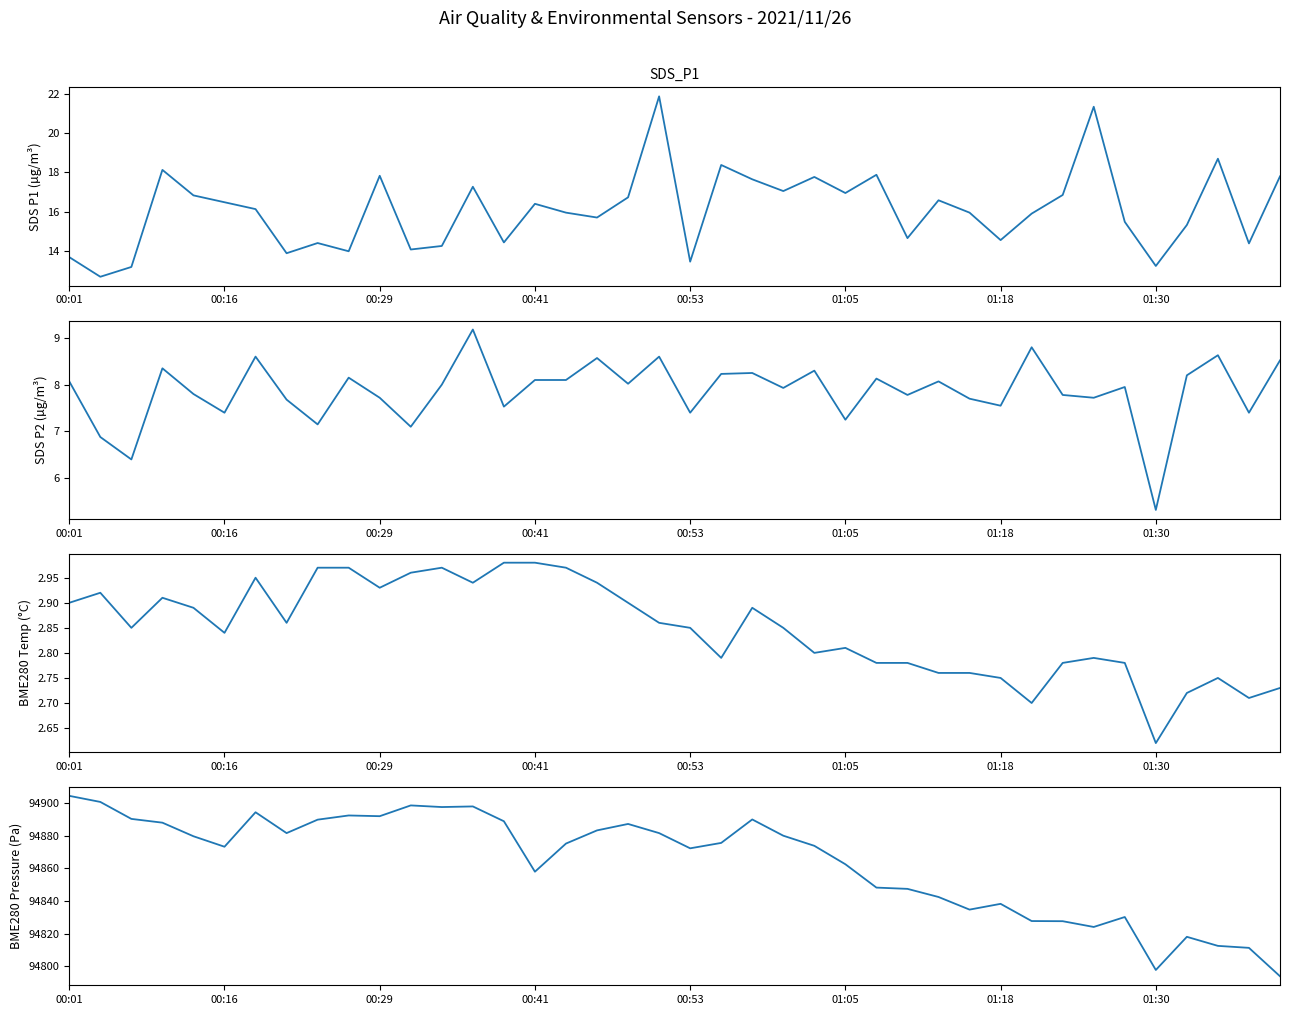

At how many categories does at least one series exceed 44585?

40